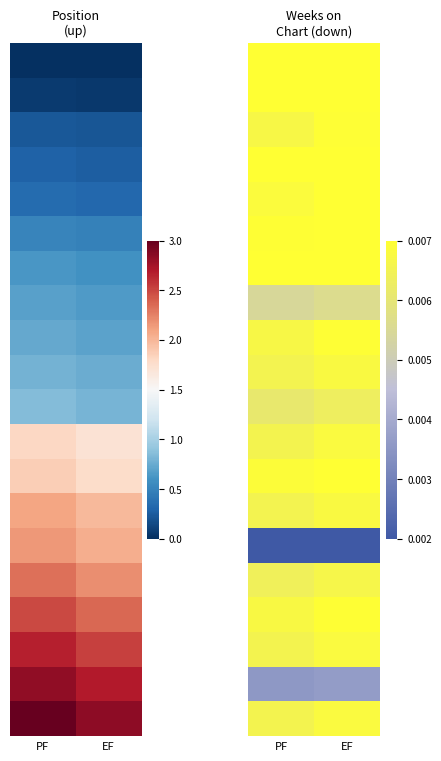

What is the total value across all series at PF?

17.1